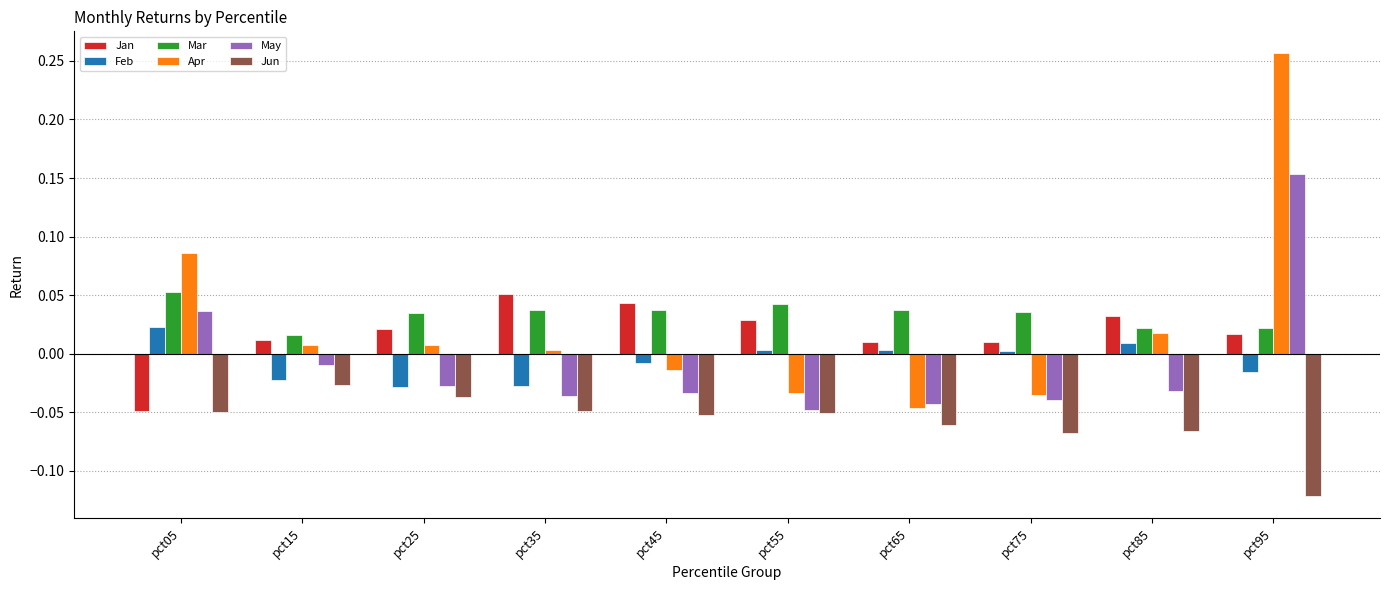

True or false: Mar has a value of 0.1 at pct35.

False